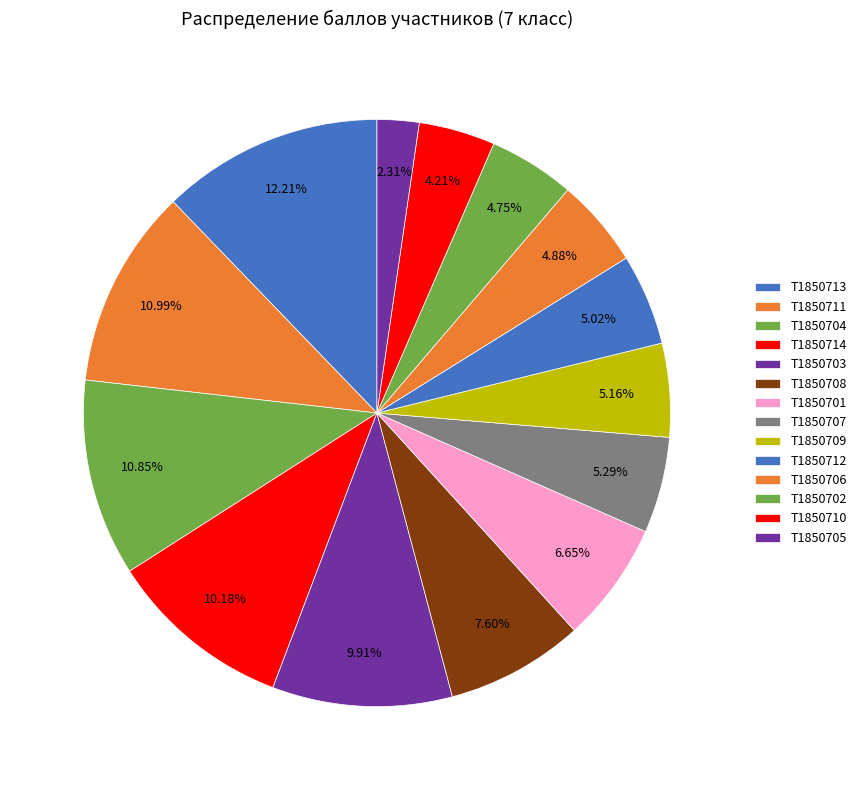

How many slices are in this pie chart?

14